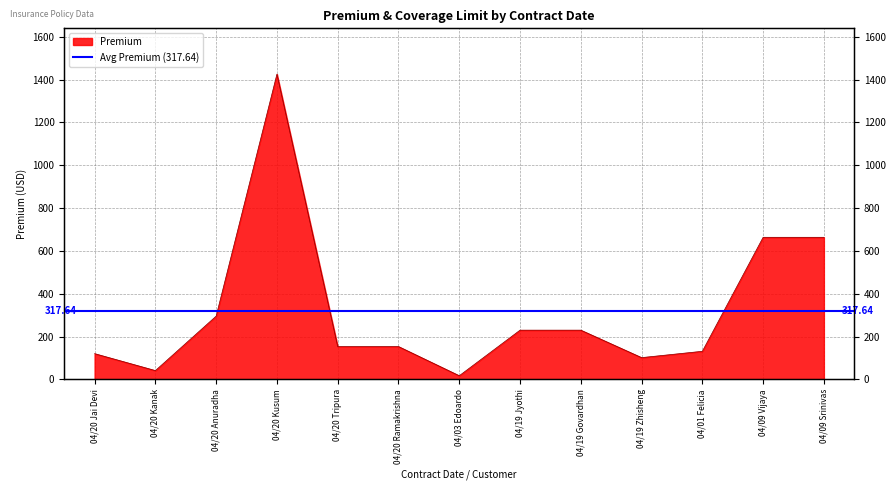

At which category does the data reach its first local valley?

04/20 Kanak